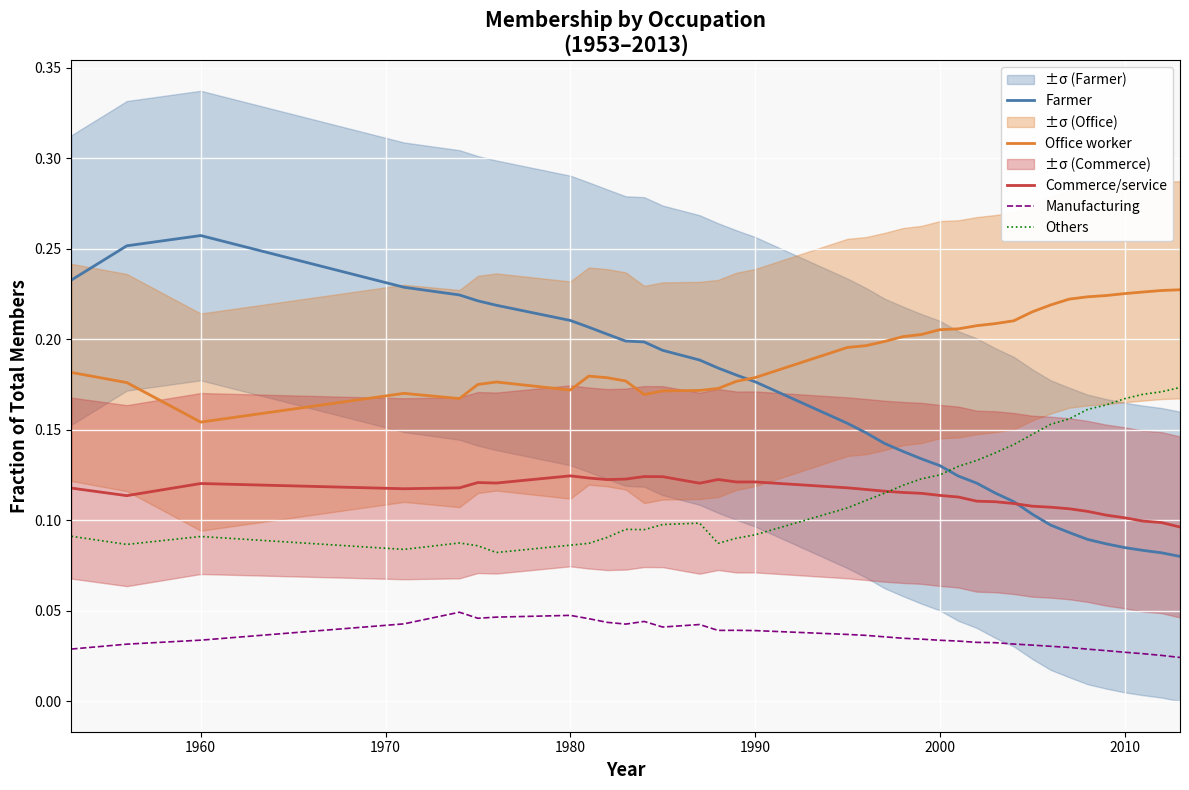

True or false: Others and Farmer intersect in this chart.

True